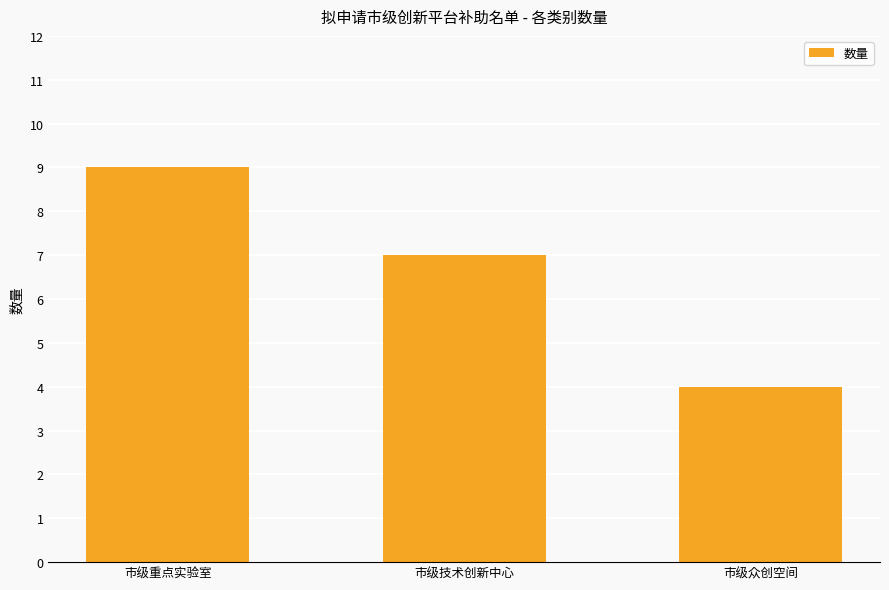

How many bars are there in total?

3